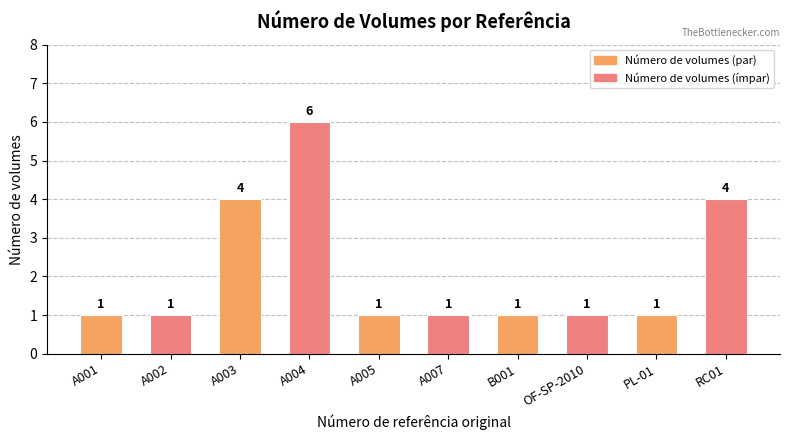

Is it true that the value at A007 is 0?

False